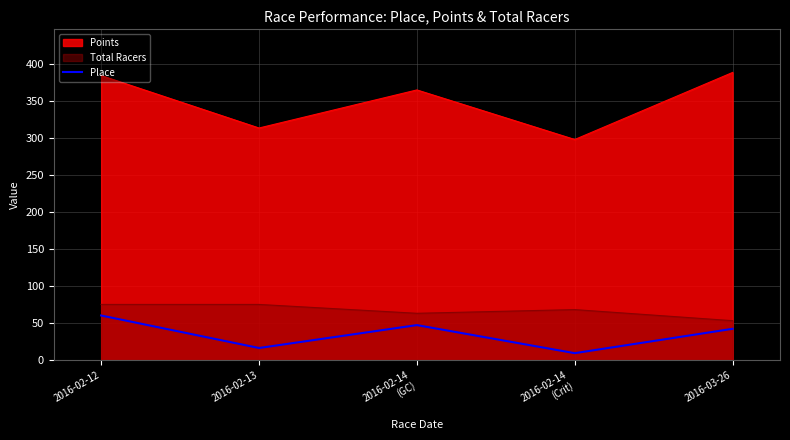

True or false: Total Racers and Points intersect in this chart.

False